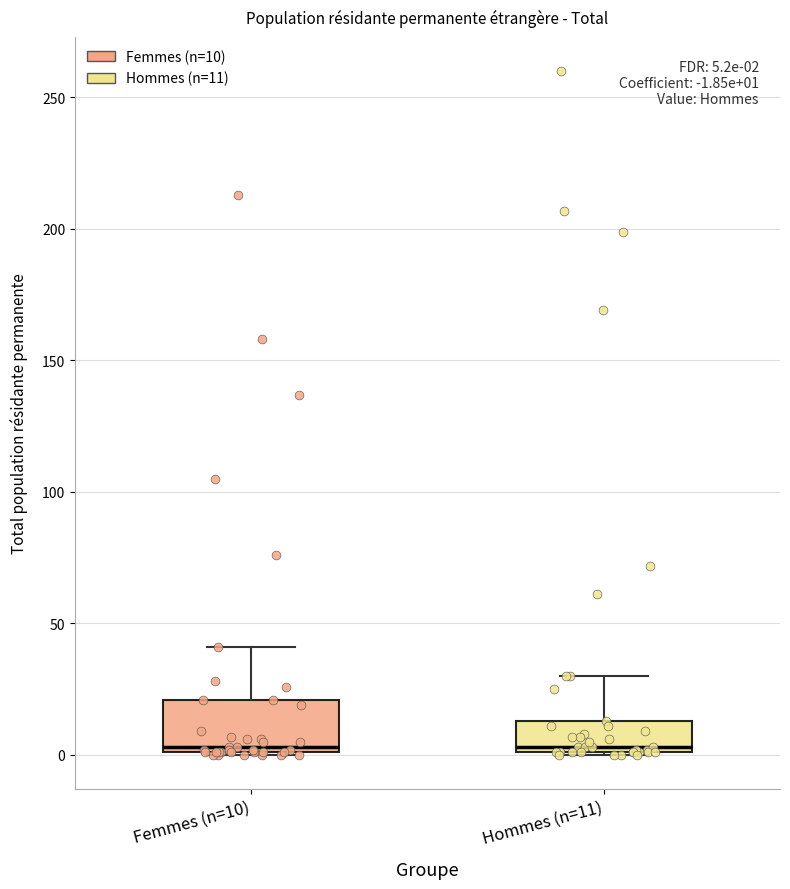

Which box is the tallest, from its lower edge to its upper edge?

Femmes (n=10)